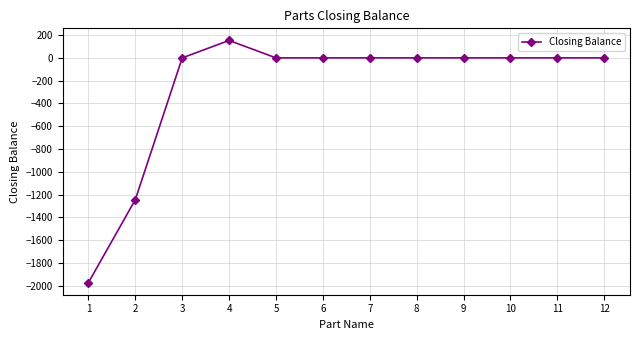

How many categories are shown in the chart?

12